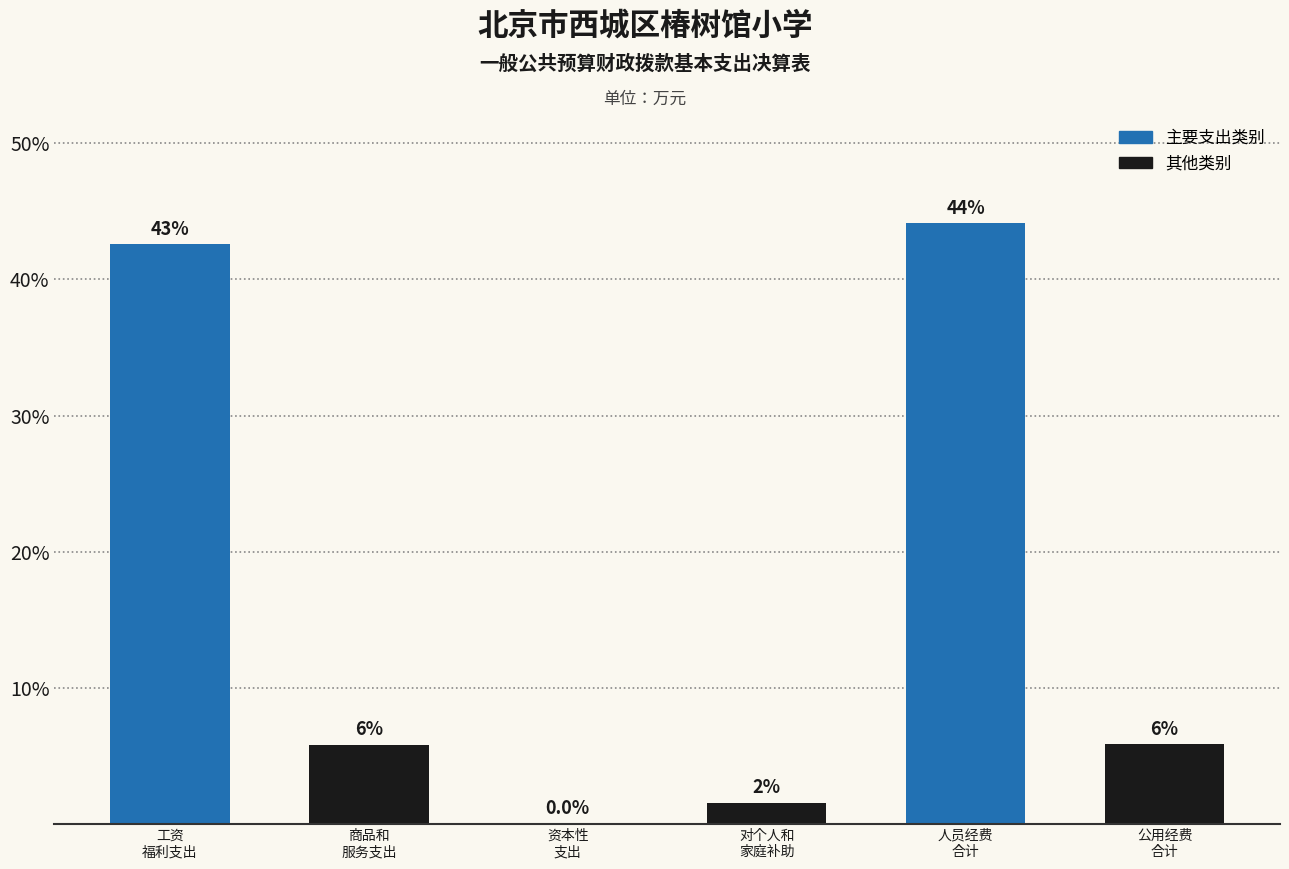

Between 人员经费
合计 and 公用经费
合计, which is larger?

人员经费
合计